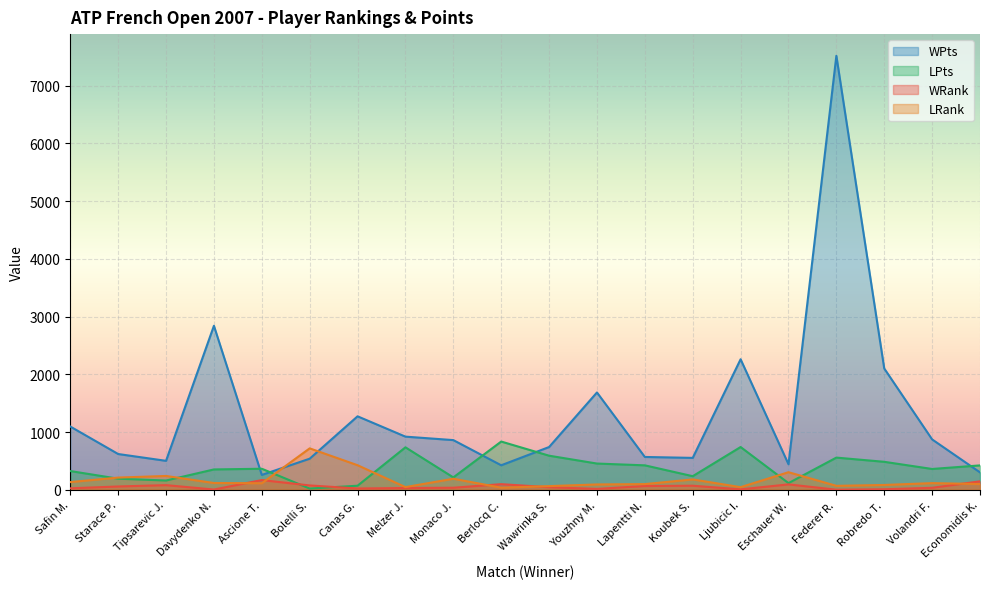

True or false: WRank and WPts intersect in this chart.

False